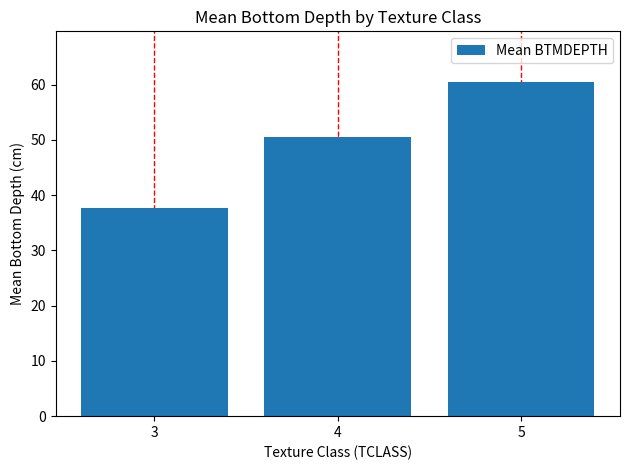

What is the difference between the second highest and minimum values?

13.0